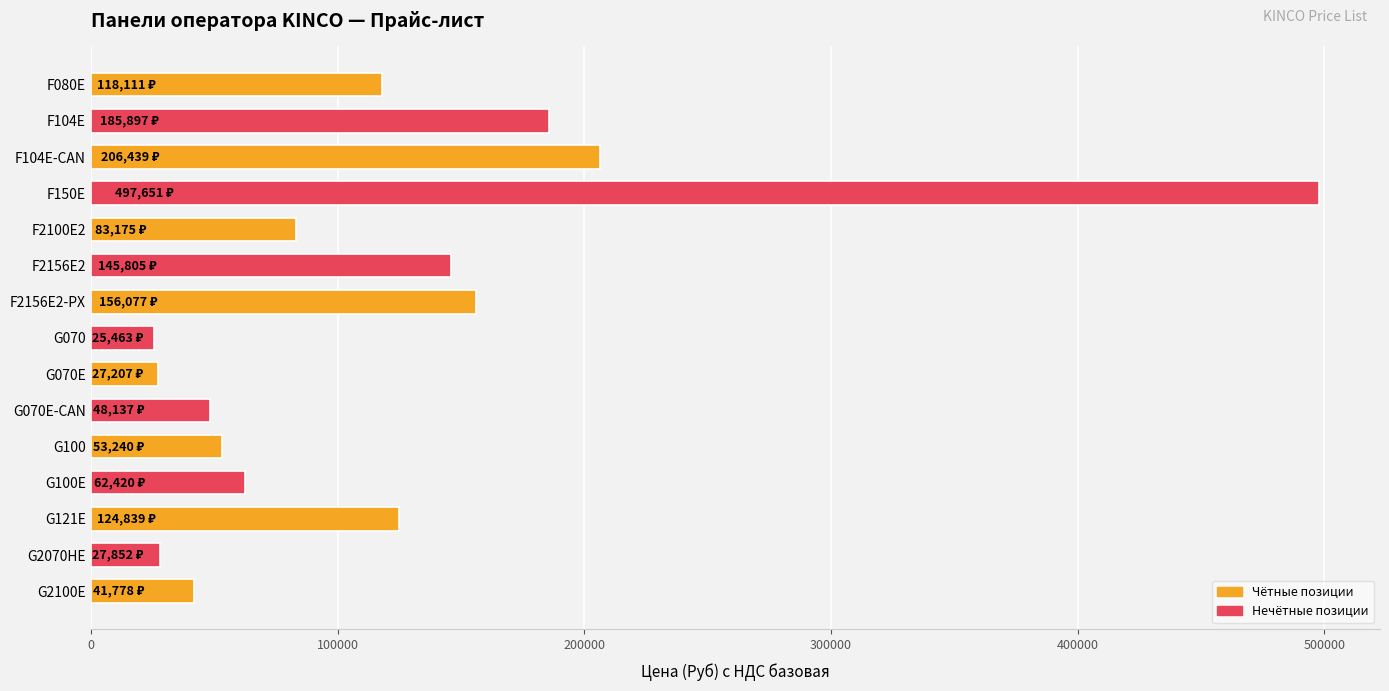

Is it true that the value at F2156E2-PX is 156077.5?

True